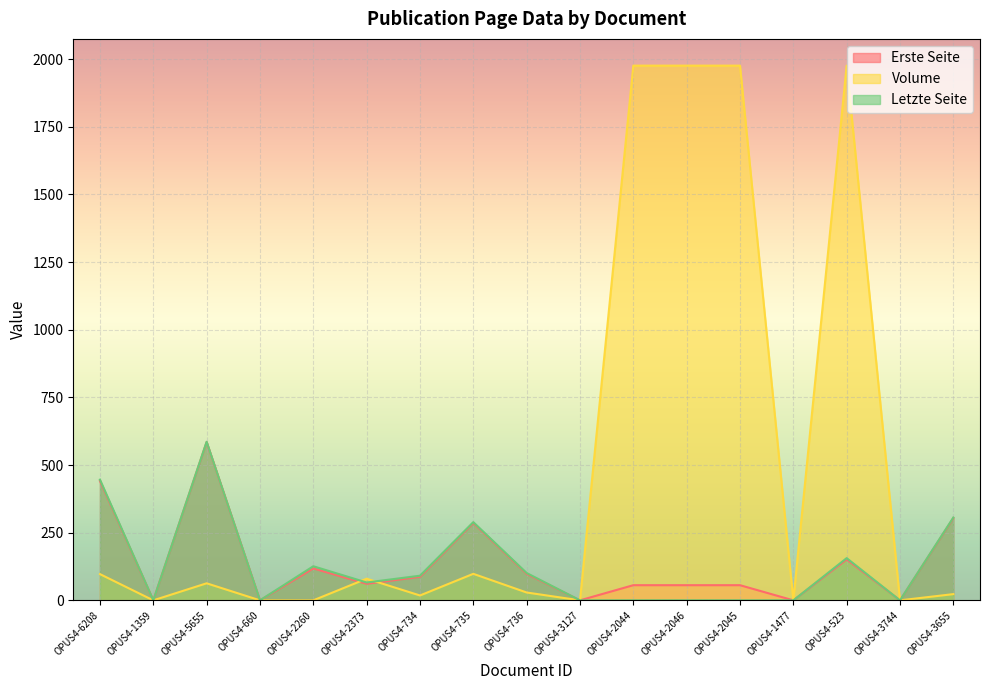

Between which two adjacent categories do Erste Seite and Volume first intersect?

OPUS4-2260 and OPUS4-2373